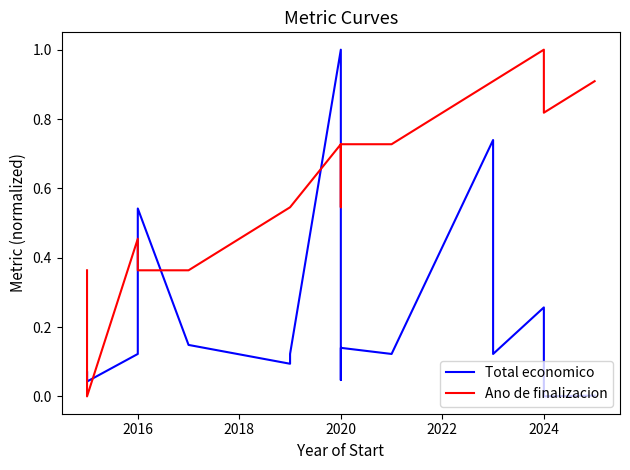

Which series has the widest spread of values?

Total economico